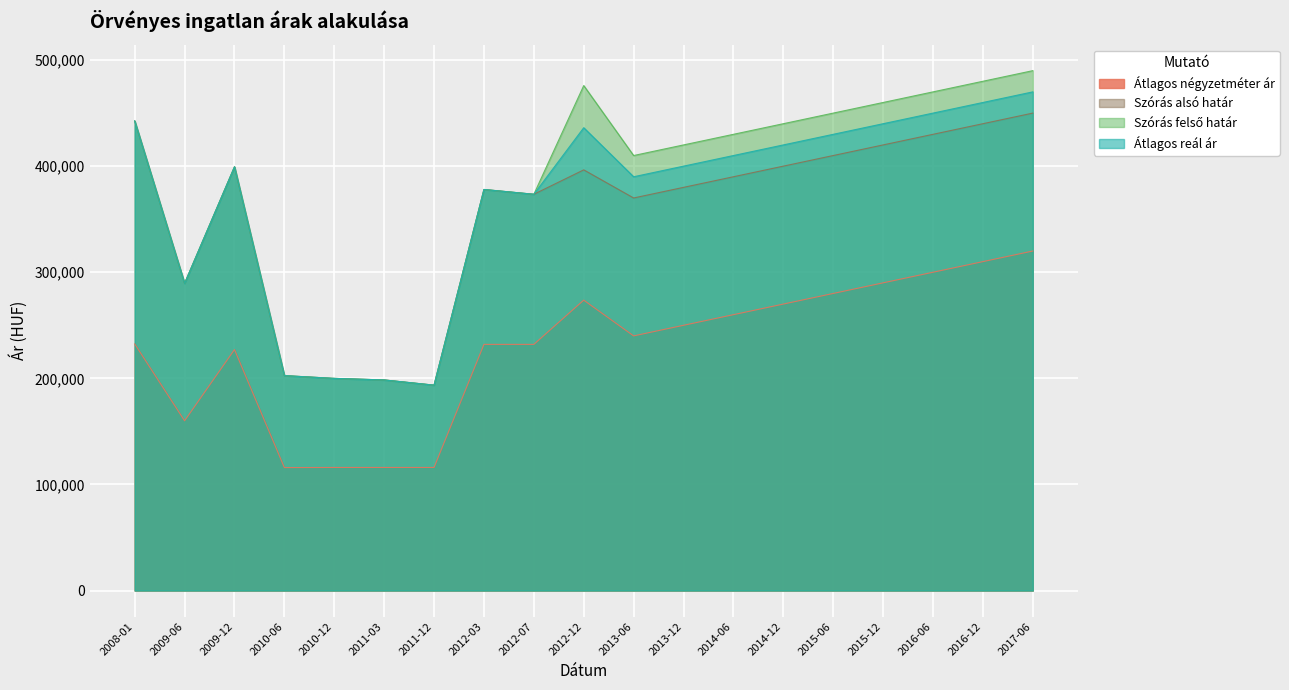

How many data points does each series have?

19